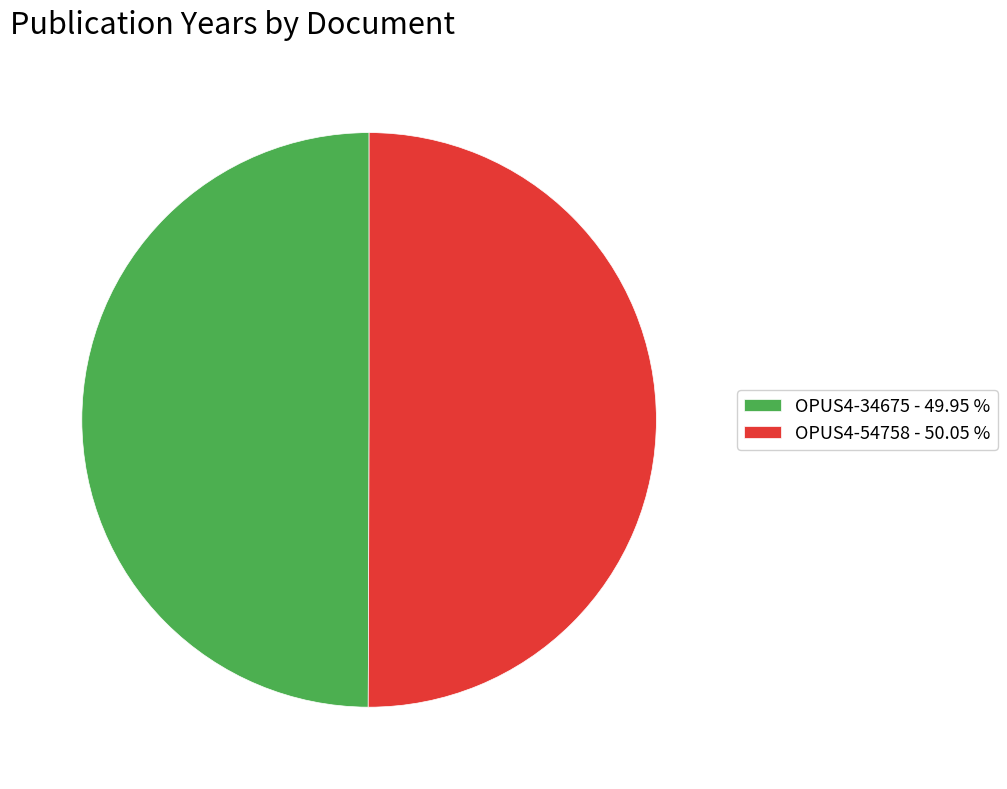

Do OPUS4-54758 - 50.05 % and OPUS4-34675 - 49.95 % together represent more than half of the pie?

Yes